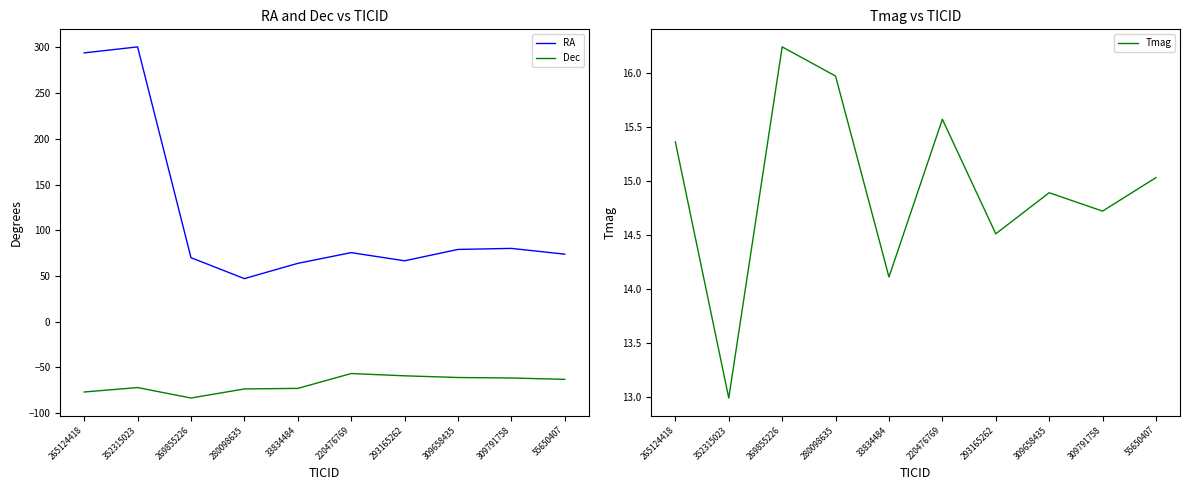

Is this an area chart (filled region under the line)?

No